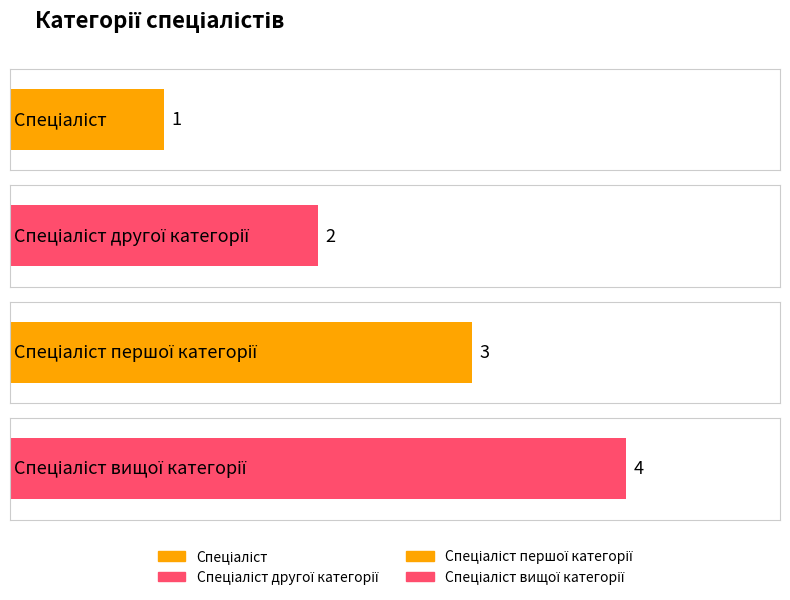

List the labels in order of value, largest first.

Спеціаліст вищої категорії, Спеціаліст першої категорії, Спеціаліст другої категорії, Спеціаліст